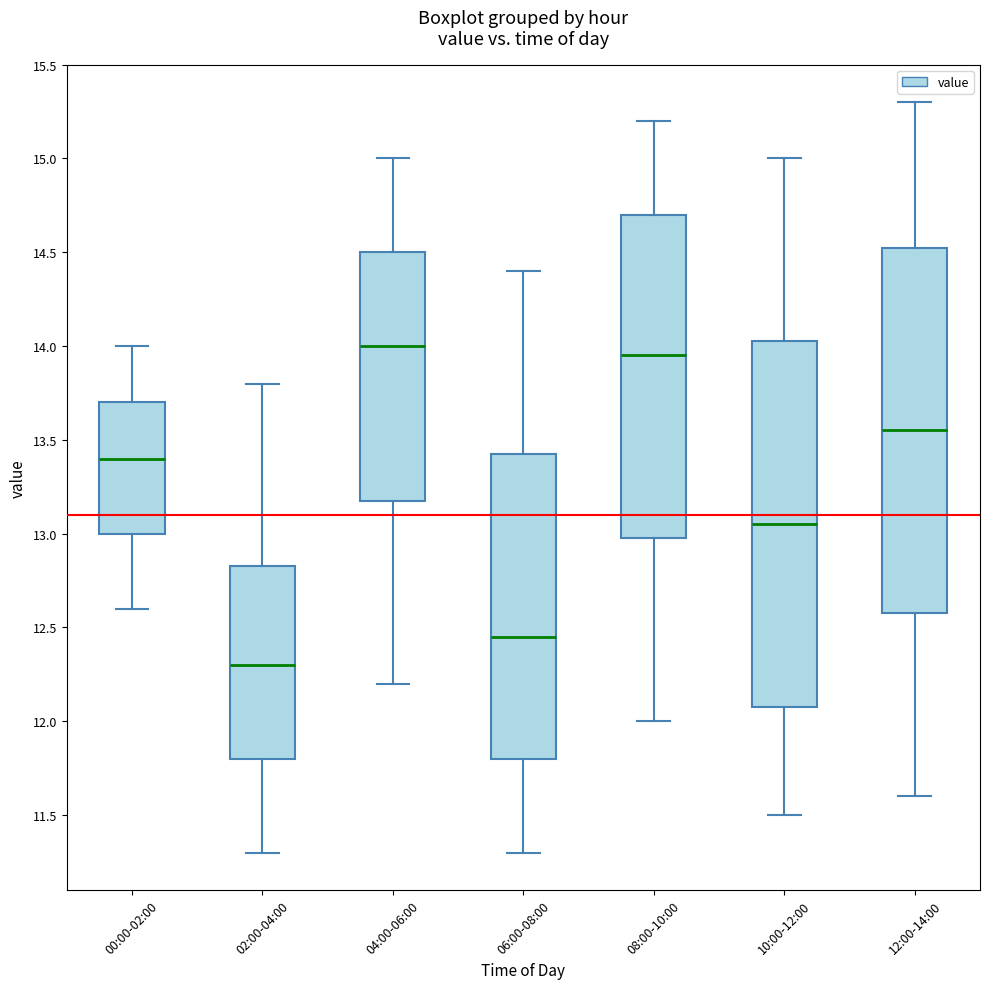

Which box's median line is the highest?

04:00-06:00